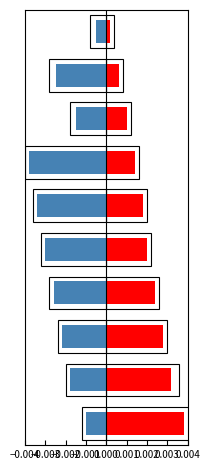

Between −0.001 and 9, which is larger?

−0.001